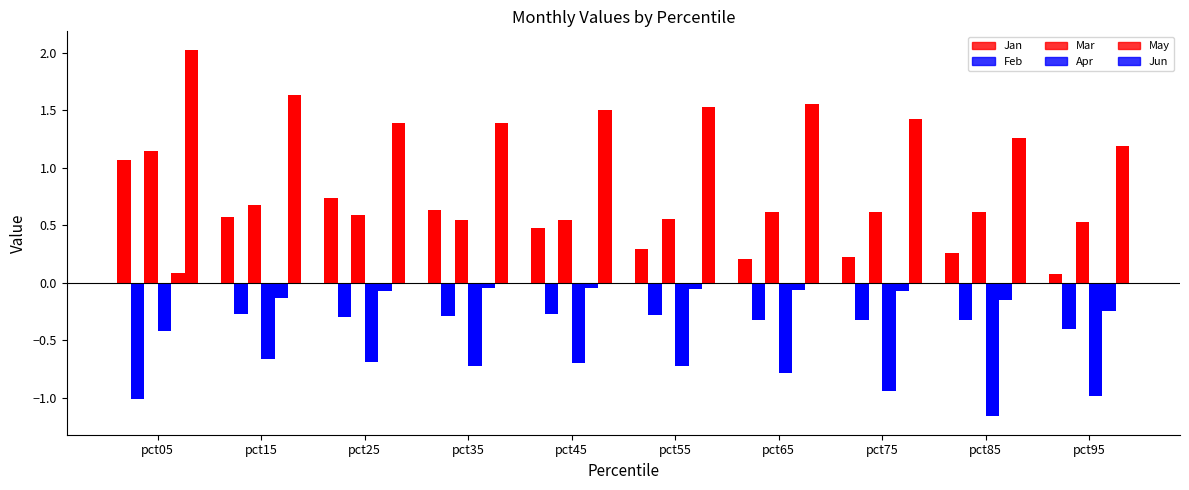

Reading left to right, list all the values displayed in this chart.

Jan: 1.1	0.6	0.7	0.6	0.5	0.3	0.2	0.2	0.3	0.1
Feb: -1.0	-0.3	-0.3	-0.3	-0.3	-0.3	-0.3	-0.3	-0.3	-0.4
Mar: 1.1	0.7	0.6	0.5	0.5	0.6	0.6	0.6	0.6	0.5
Apr: -0.4	-0.7	-0.7	-0.7	-0.7	-0.7	-0.8	-0.9	-1.2	-1.0
May: 0.1	-0.1	-0.1	-0.0	-0.0	-0.1	-0.1	-0.1	-0.2	-0.2
Jun: 2.0	1.6	1.4	1.4	1.5	1.5	1.6	1.4	1.3	1.2